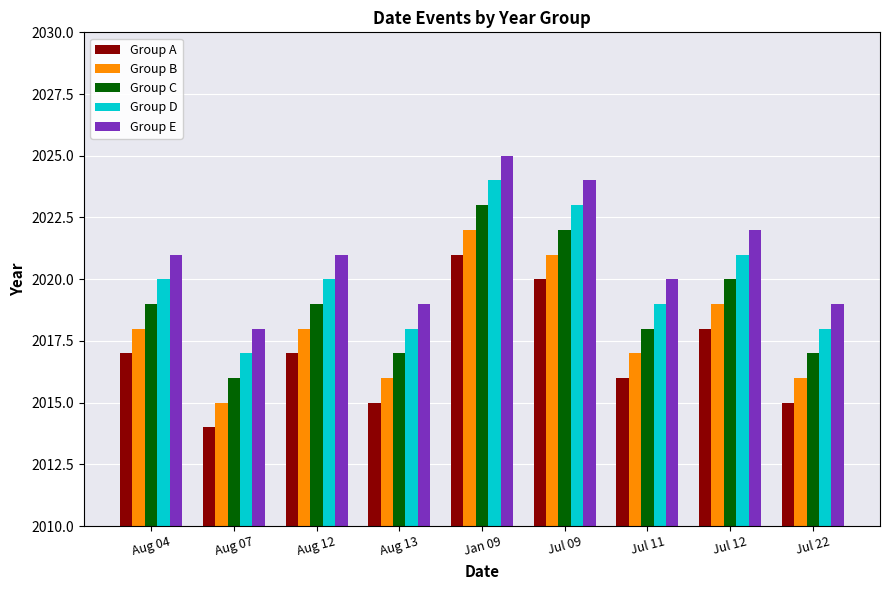

Is it true that Group E equals 2024 at Jul 09?

True